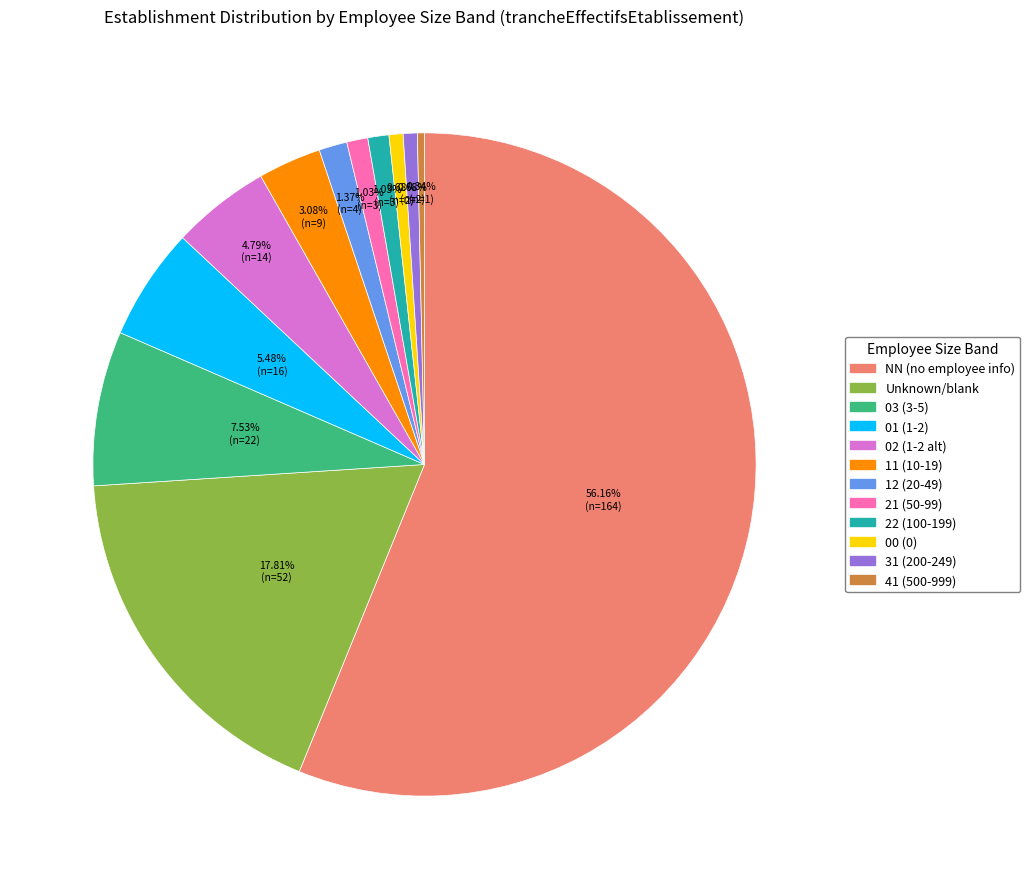

Is there a majority slice in this chart?

Yes